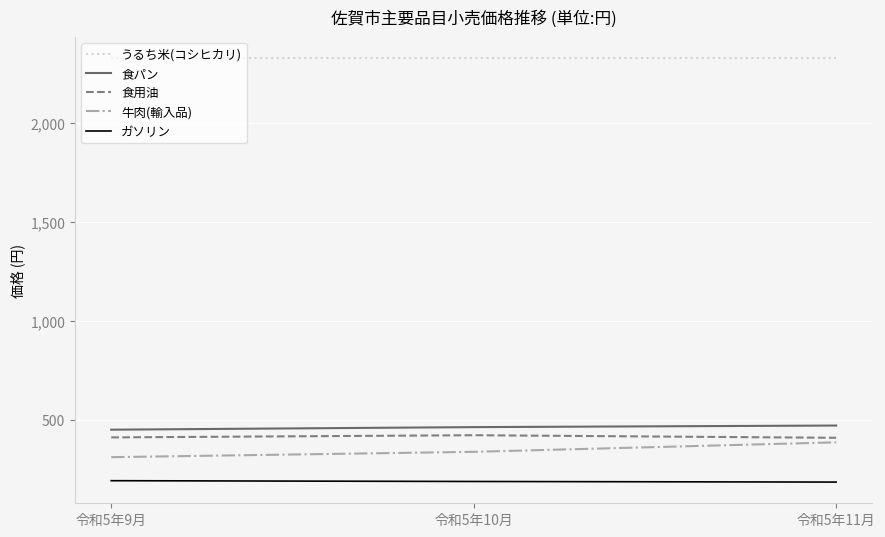

What position from the left is 令和5年10月?

2